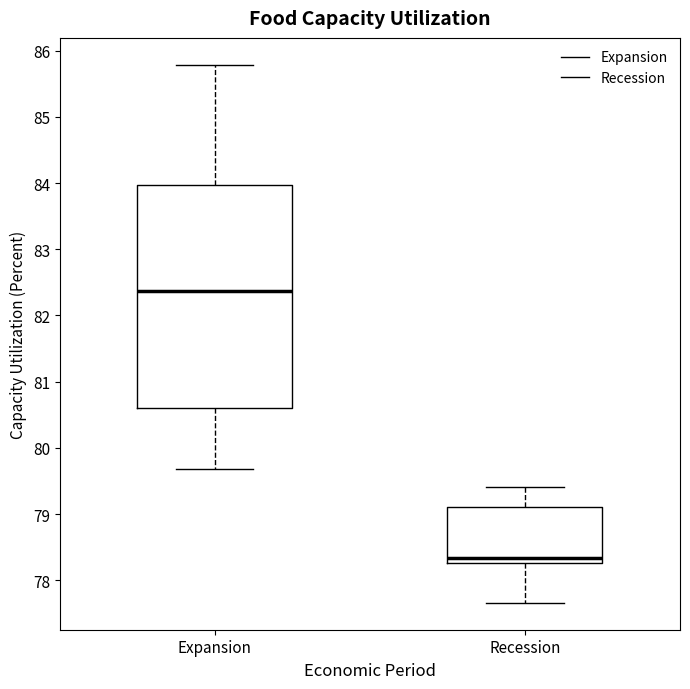

Comparing the boxes themselves (not the whiskers), which one is the tallest?

Expansion